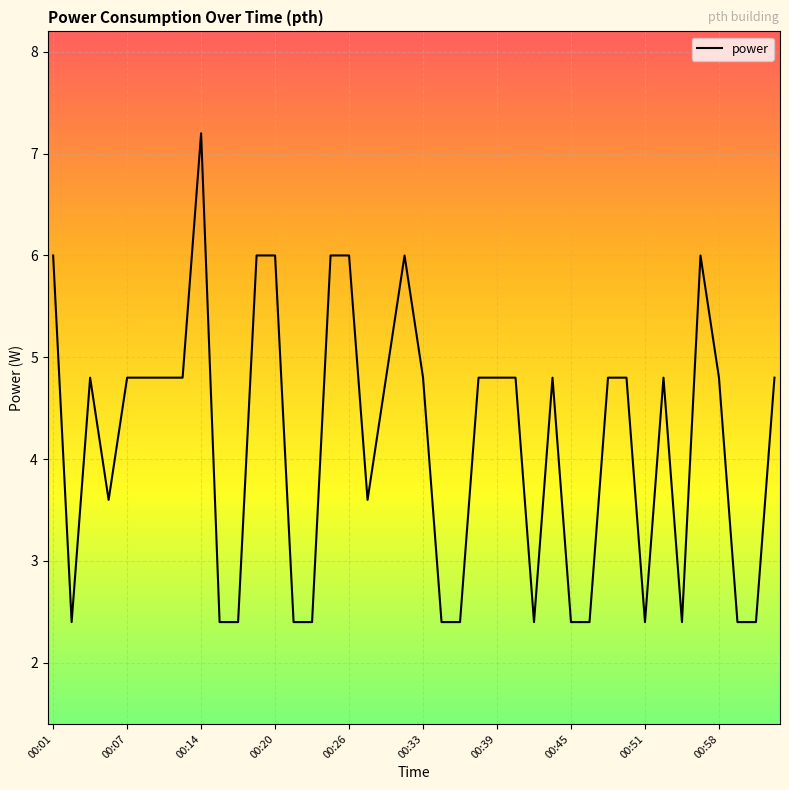

What is the sum of all values?

166.8